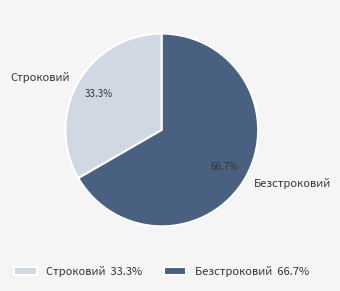

How many slices are in this pie chart?

2